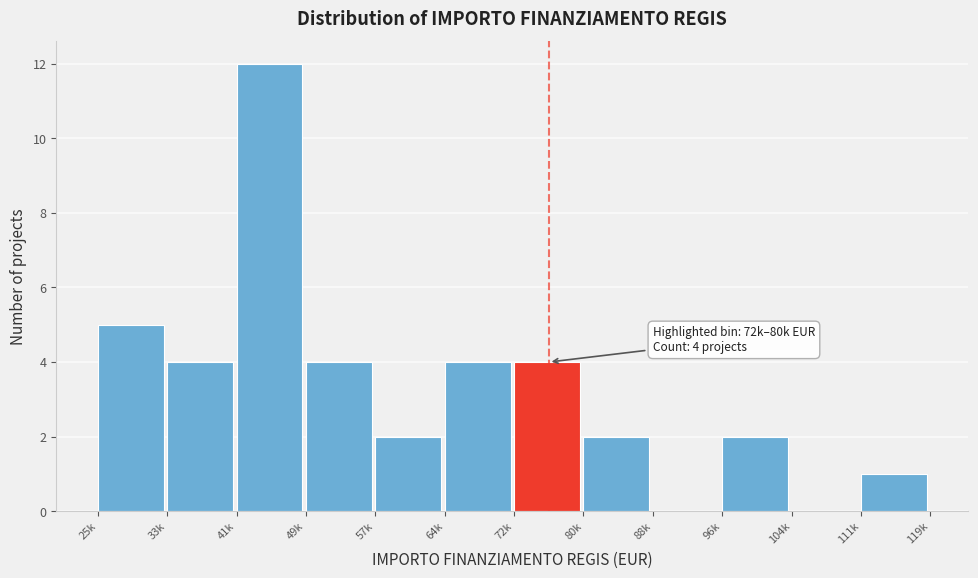

Reading right to left, list all the values displayed in this chart.

111k=1	104k=0	96k=2	88k=0	80k=2	72k=4	64k=4	57k=2	49k=4	41k=12	33k=4	25k=5